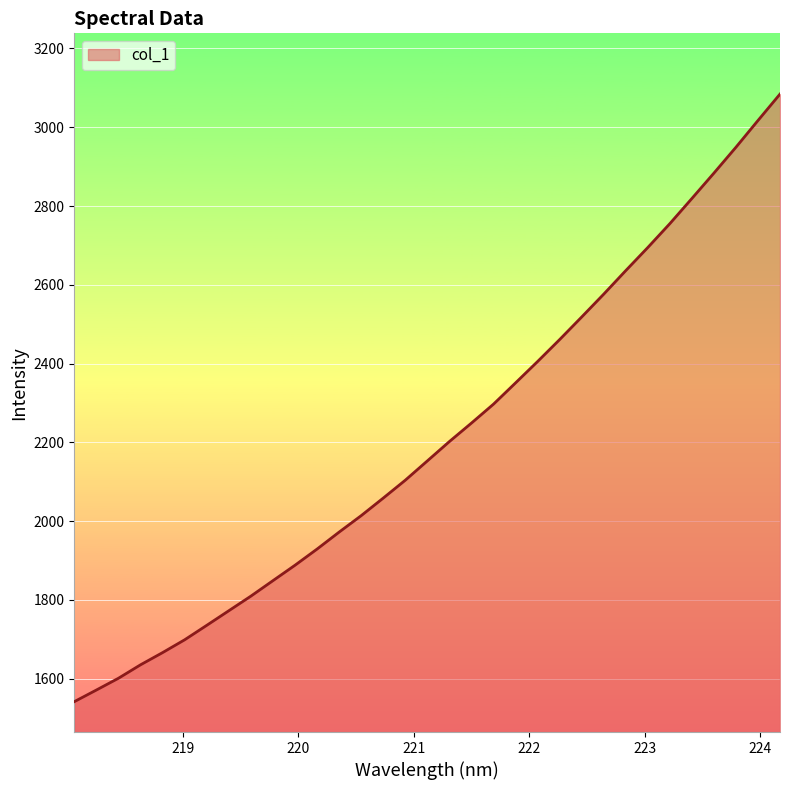

What is the minimum value shown in the chart?

1541.9